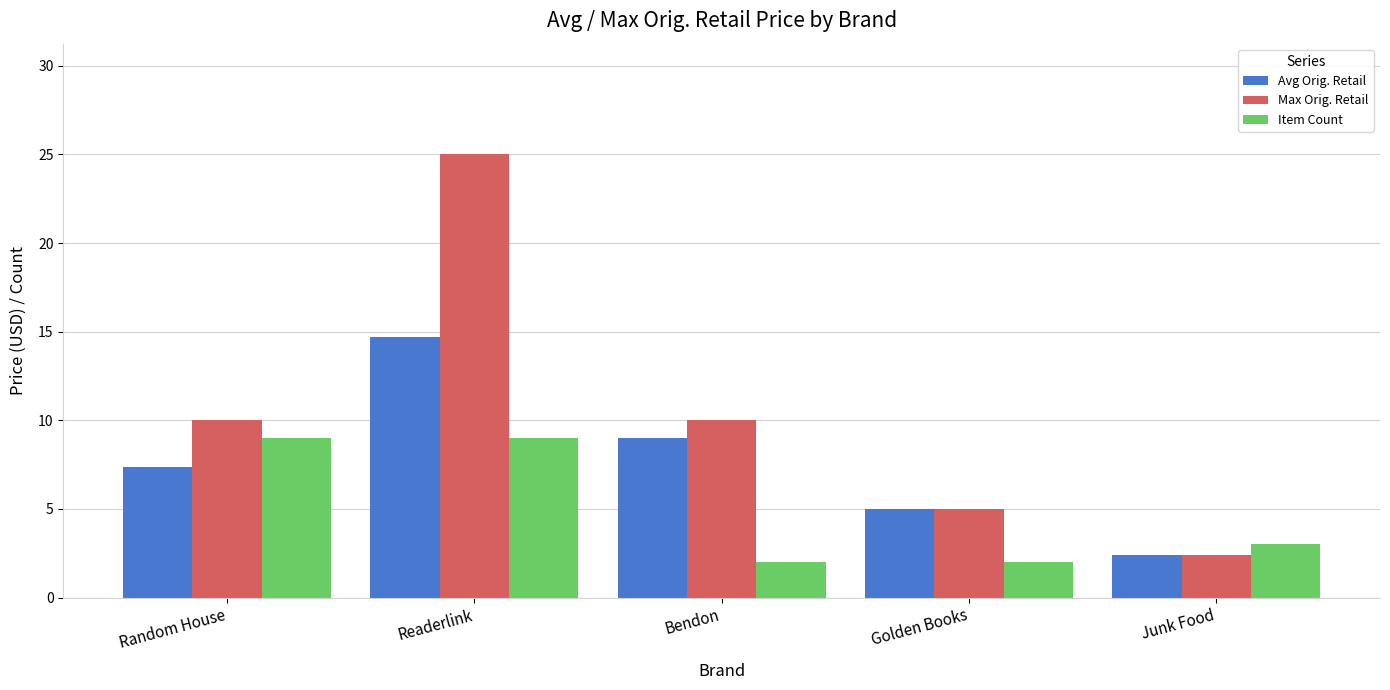

What value does the Max Orig. Retail series have at Bendon?

10.0